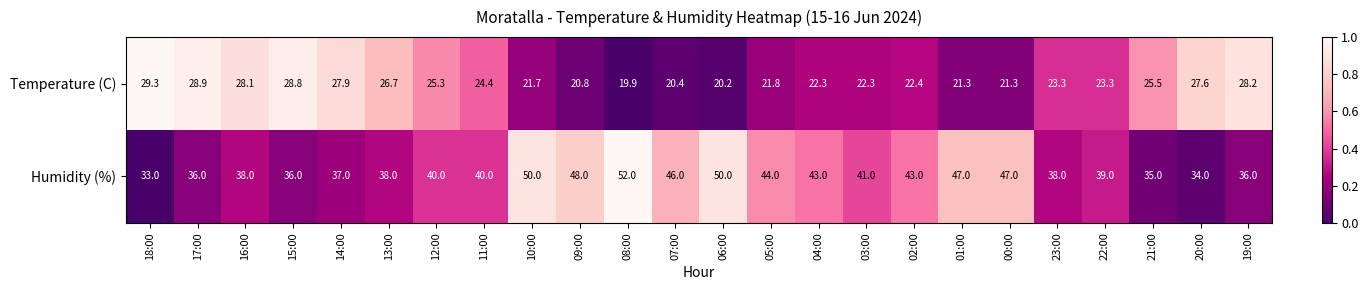

How many values in the Temperature (C) series exceed 23?

13